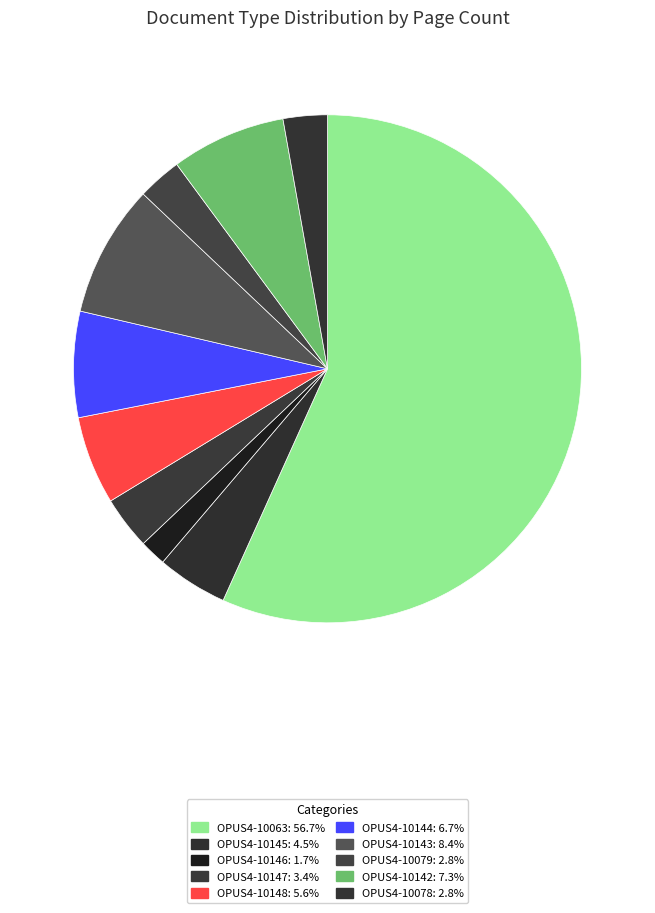

Which has a higher value, OPUS4-10079 or OPUS4-10148?

OPUS4-10148